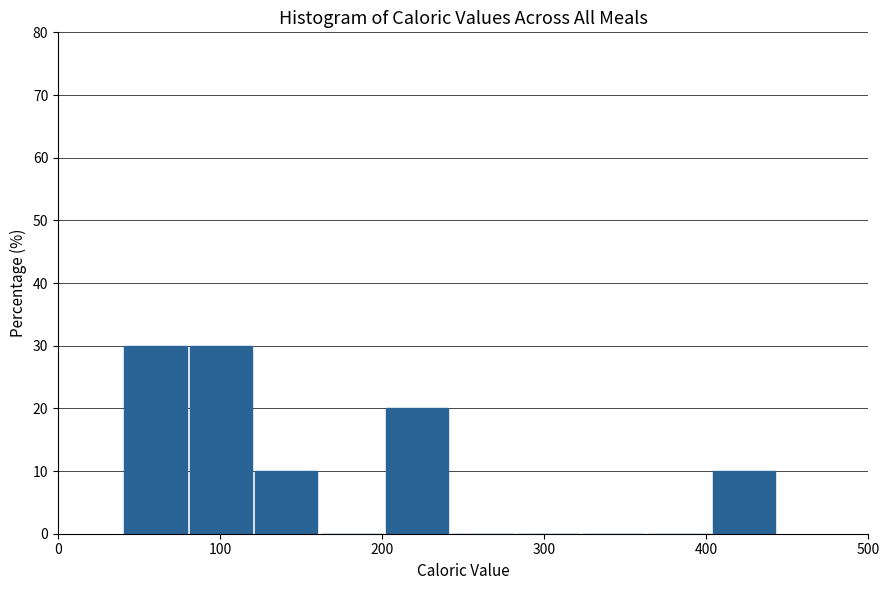

How tall is the bar that spans 40 to 80 on the x-axis? Neither the bar edges nor the heights are printed on the chart, so give them approximately, as read against the axes.

30